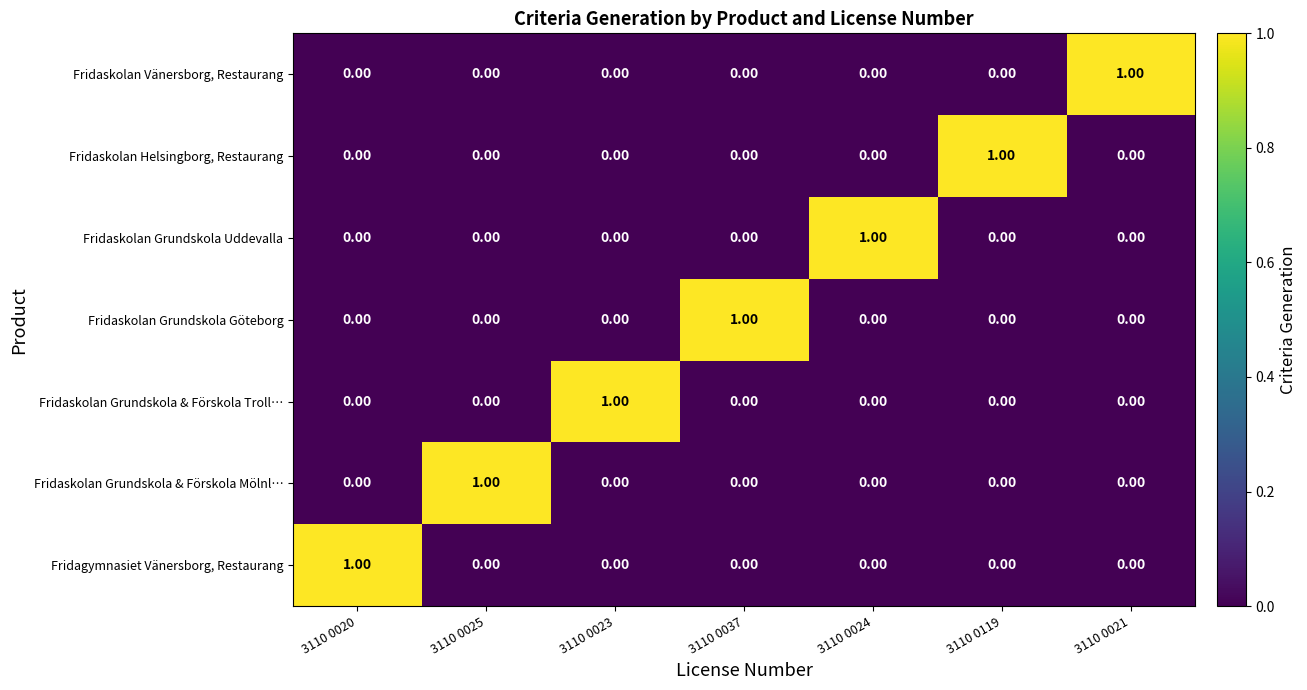

How many values in Fridaskolan Grundskola & Förskola Troll… are above zero?

1